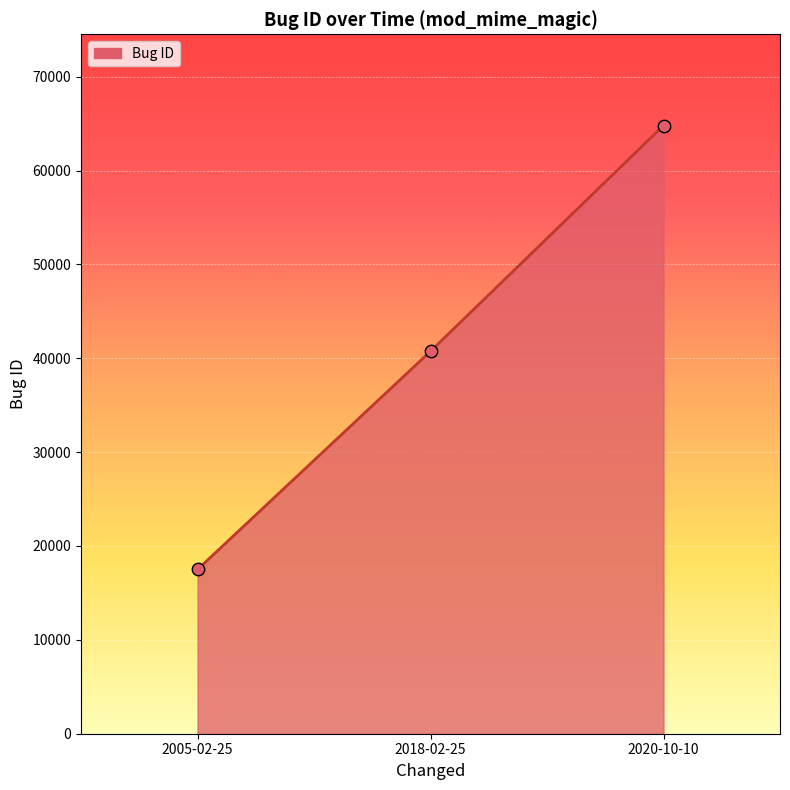

What is the ratio of the value at 2005-02-25 to the value at 2018-02-25?

0.4